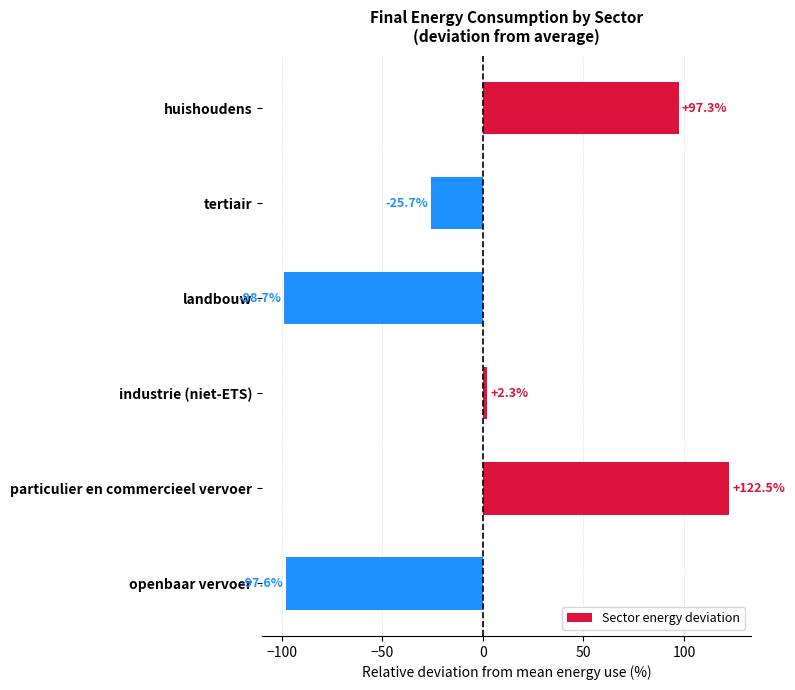

Reading bottom to top, extract all data points from this chart.

-97.6	122.5	2.3	-98.7	-25.7	97.3